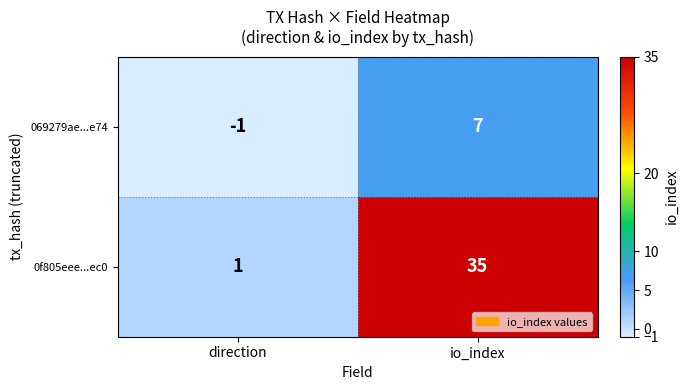

Reading left to right, transcribe all the data shown in this chart.

069279ae...e74: -1	7
0f805eee...ec0: 1	35